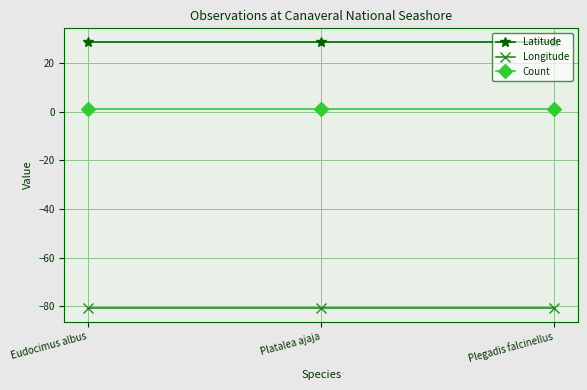

Is this an area chart (filled region under the line)?

No